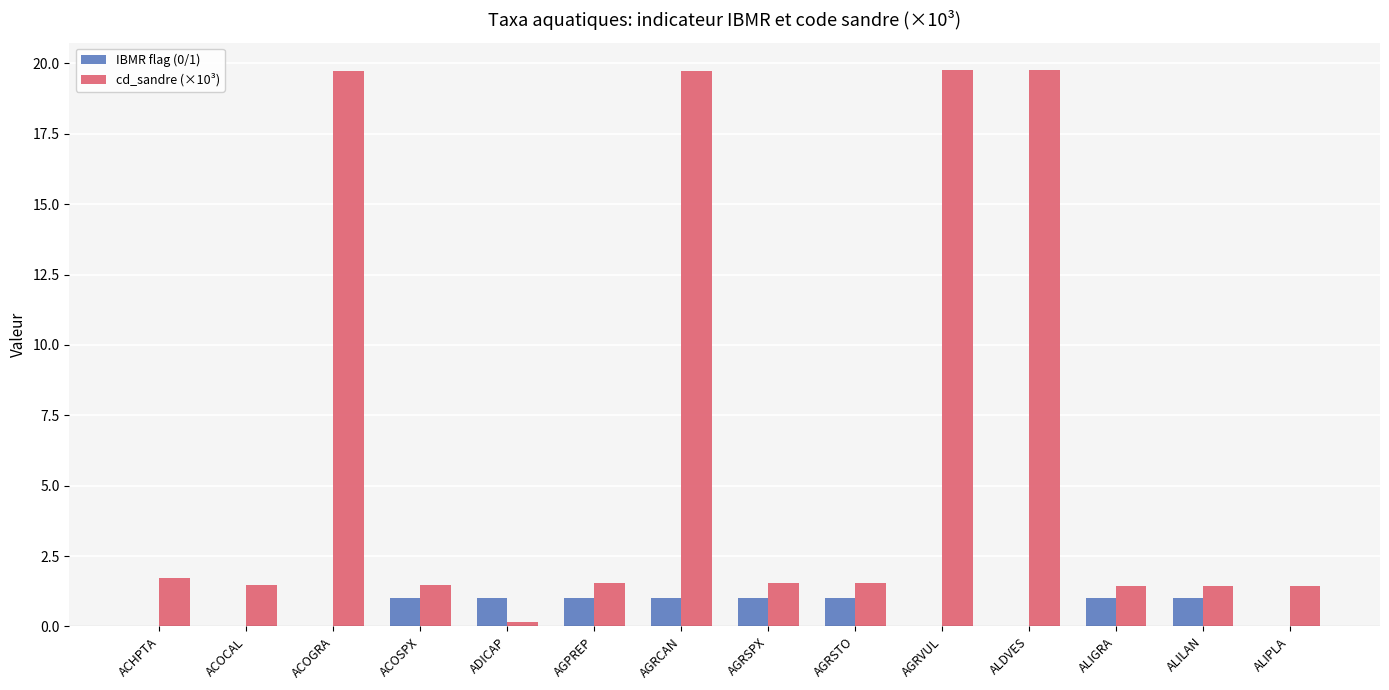

Are the bars horizontal?

No